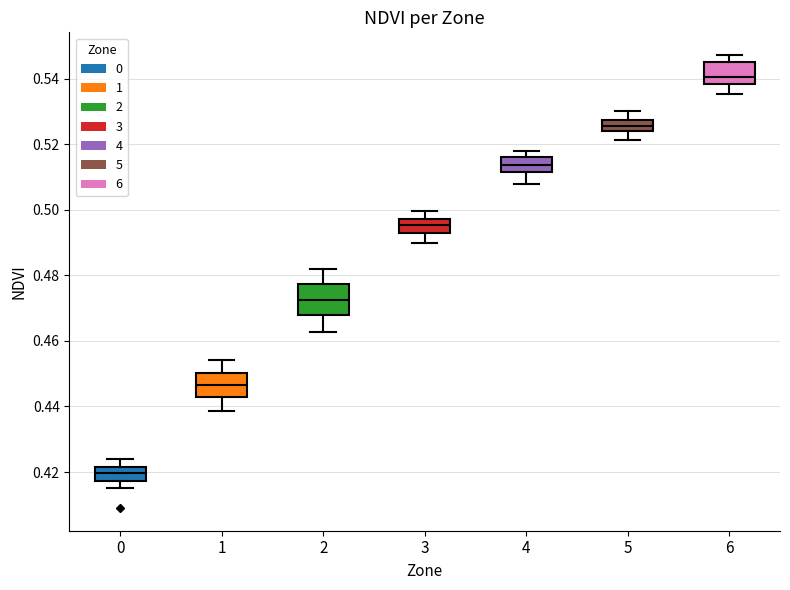

Reading left to right, transcribe this box plot: for each box, give where its median line is, the range the box spans, and where its two whiskers end, as read against the y-axis. The values are not printed on the chart, so give them approximately, as read against the axis.

0: median 0.420, box 0.418 to 0.422, whiskers 0.416 to 0.424
1: median 0.446, box 0.442 to 0.450, whiskers 0.438 to 0.454
2: median 0.472, box 0.468 to 0.478, whiskers 0.462 to 0.482
3: median 0.496, box 0.492 to 0.498, whiskers 0.490 to 0.500
4: median 0.514, box 0.512 to 0.516, whiskers 0.508 to 0.518
5: median 0.526, box 0.524 to 0.528, whiskers 0.522 to 0.530
6: median 0.540, box 0.538 to 0.546, whiskers 0.536 to 0.548